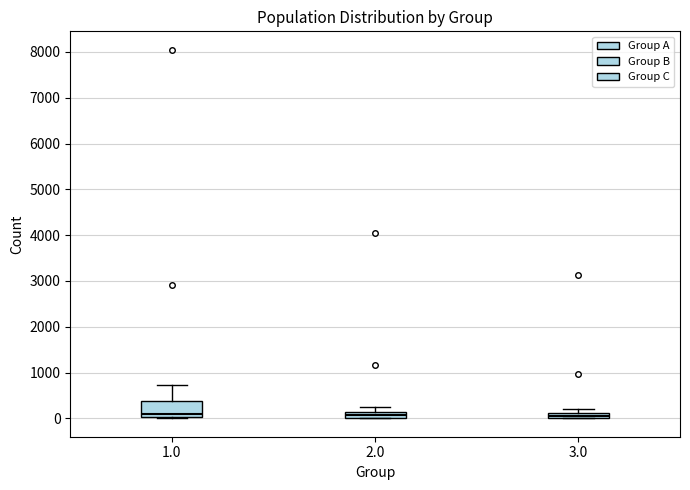

Which box is the tallest, from its lower edge to its upper edge?

1.0